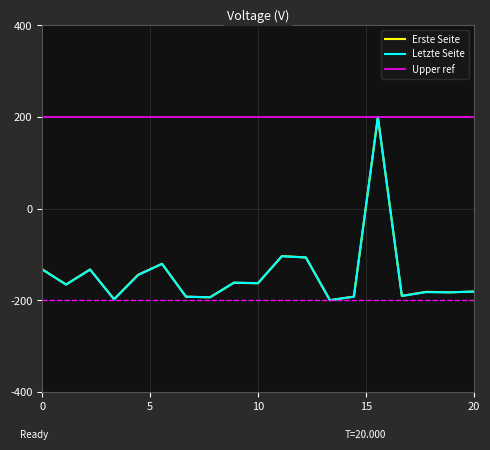

True or false: Letzte Seite has a value of -284.3 at 4130.

False